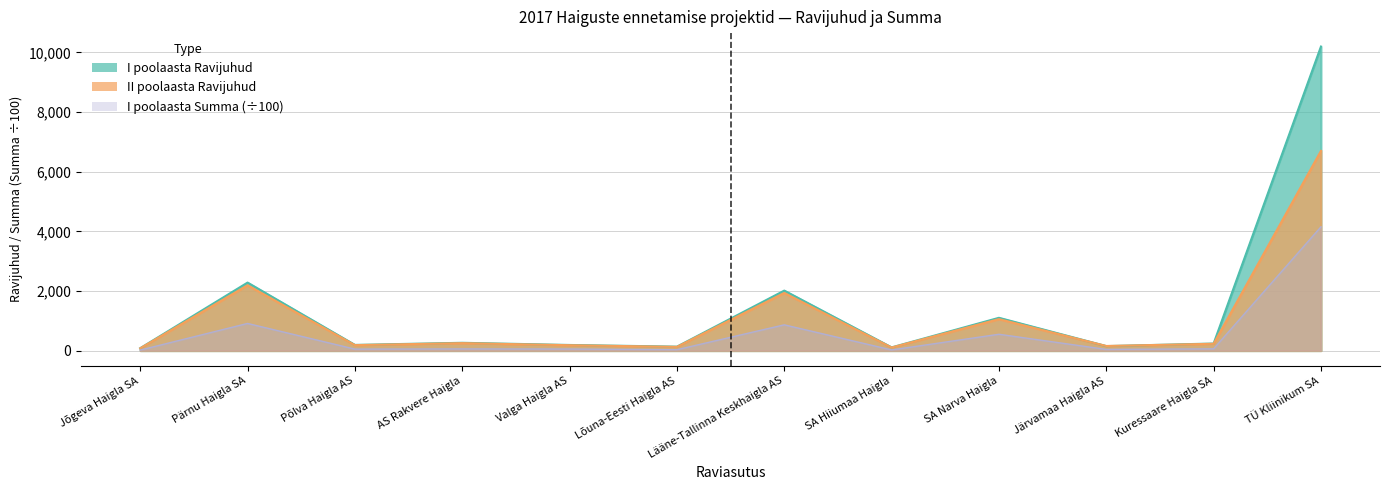

Reading left to right, what are all the values shown in this chart?

I poolaasta Ravijuhud: Jõgeva Haigla SA=81.0	Pärnu Haigla SA=2281.0	Põlva Haigla AS=191.0	AS Rakvere Haigla=262.0	Valga Haigla AS=189.0	Lõuna-Eesti Haigla AS=133.0	Lääne-Tallinna Keskhaigla AS=2012.0	SA Hiiumaa Haigla=108.0	SA Narva Haigla=1100.0	Järvamaa Haigla AS=151.0	Kuressaare Haigla SA=238.0	TÜ Kliinikum SA=10197.0
II poolaasta Ravijuhud: Jõgeva Haigla SA=78.0	Pärnu Haigla SA=2192.0	Põlva Haigla AS=184.0	AS Rakvere Haigla=251.0	Valga Haigla AS=181.0	Lõuna-Eesti Haigla AS=126.0	Lääne-Tallinna Keskhaigla AS=1934.0	SA Hiiumaa Haigla=104.0	SA Narva Haigla=1056.0	Järvamaa Haigla AS=155.0	Kuressaare Haigla SA=229.0	TÜ Kliinikum SA=6698.0
I poolaasta Summa: Jõgeva Haigla SA=17.1	Pärnu Haigla SA=910.8	Põlva Haigla AS=50.3	AS Rakvere Haigla=57.0	Valga Haigla AS=53.2	Lõuna-Eesti Haigla AS=30.3	Lääne-Tallinna Keskhaigla AS=864.6	SA Hiiumaa Haigla=22.5	SA Narva Haigla=548.4	Järvamaa Haigla AS=40.1	Kuressaare Haigla SA=59.7	TÜ Kliinikum SA=4151.3